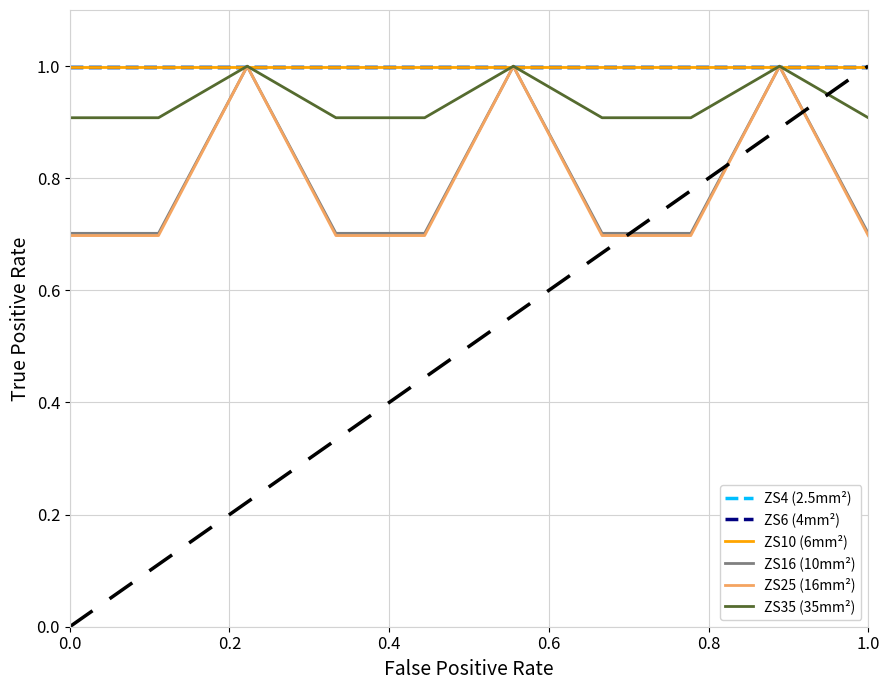

How many lines are shown in the chart?

6